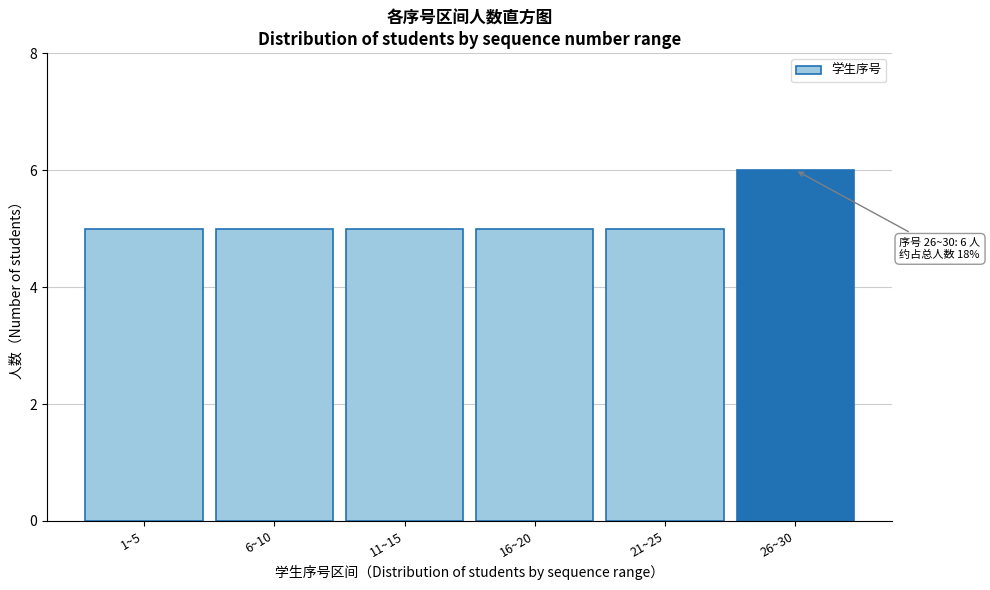

Reading left to right, list all the values displayed in this chart.

1~5=5	6~10=5	11~15=5	16~20=5	21~25=5	26~30=6